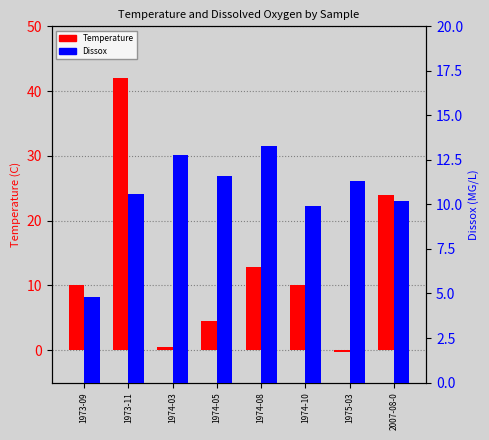

List the series in order of their peak value, lowest first.

Dissox, Temperature